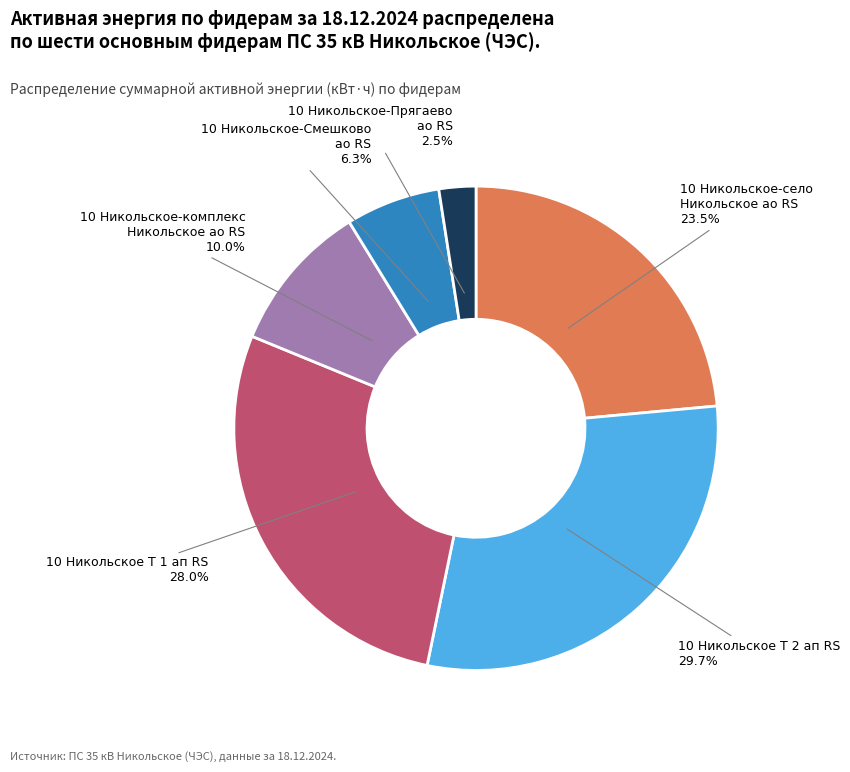

To the nearest percent, what is the difference between the largest and smallest slice percentages?

27%